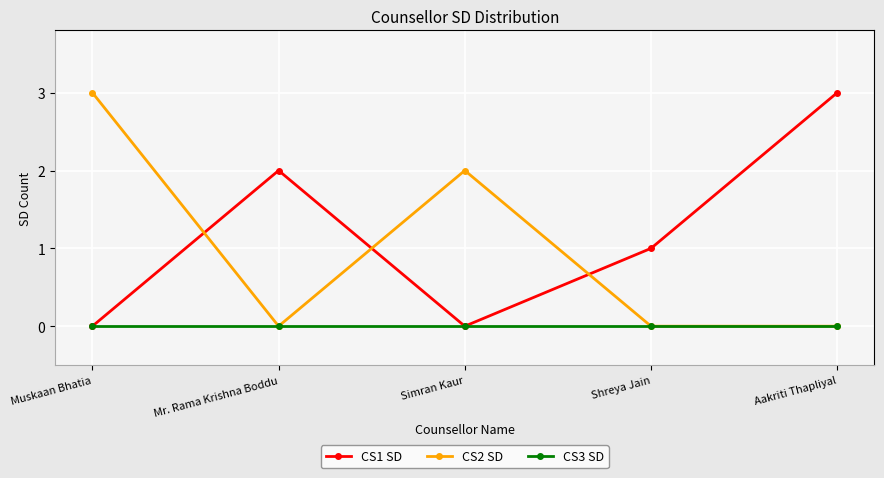

True or false: CS2 SD has more than 1 interior local peaks.

False